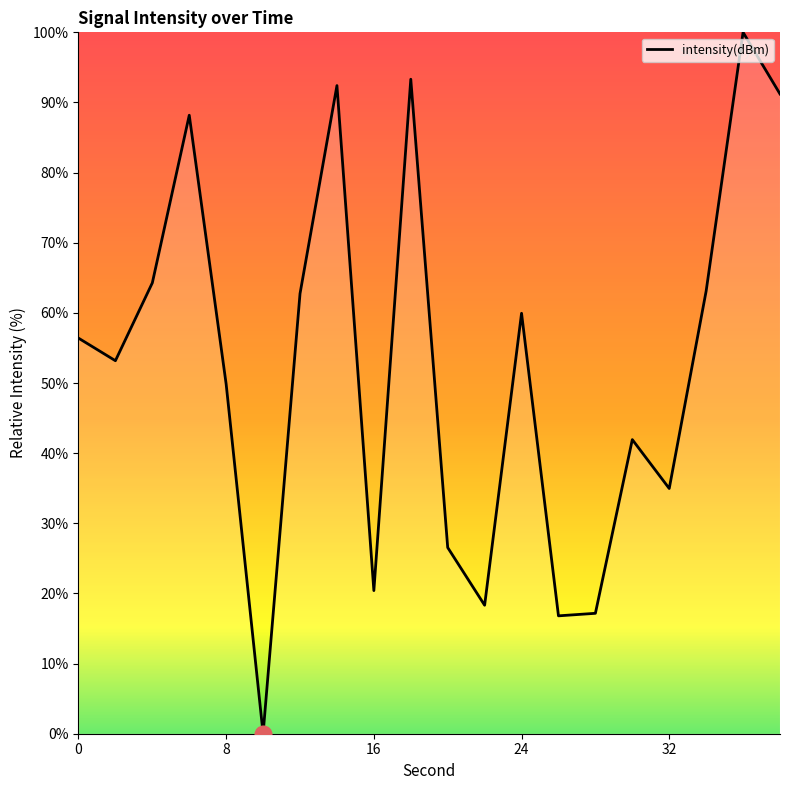

What is the maximum value shown in the chart?

100.0